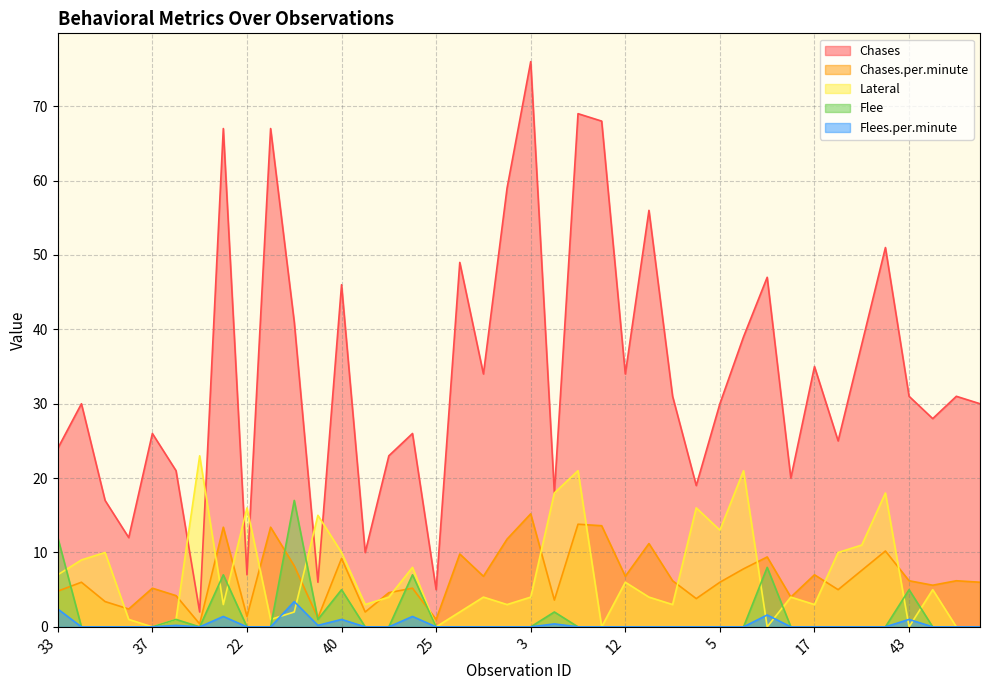

What is the average value of the Flees.per.minute series?

0.3